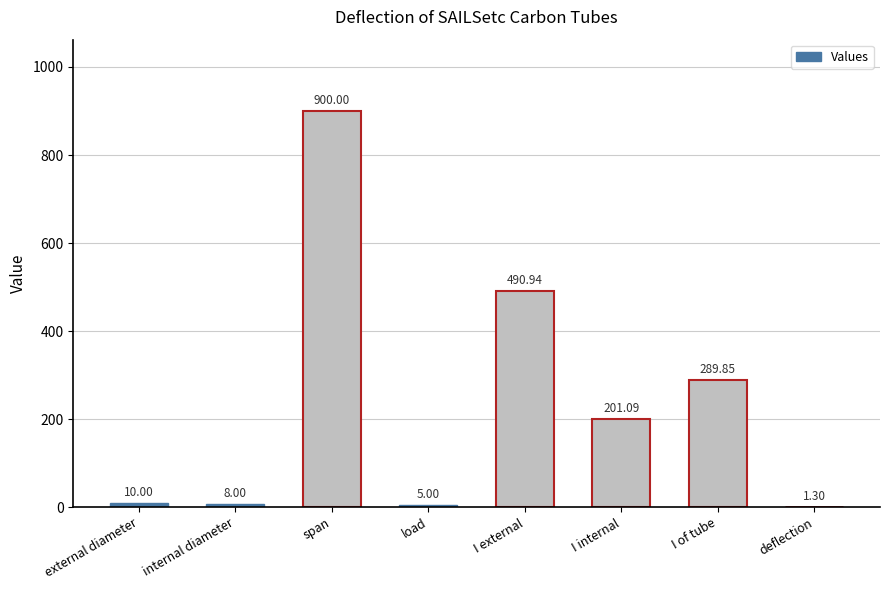

Which category has the highest value across all series?

span